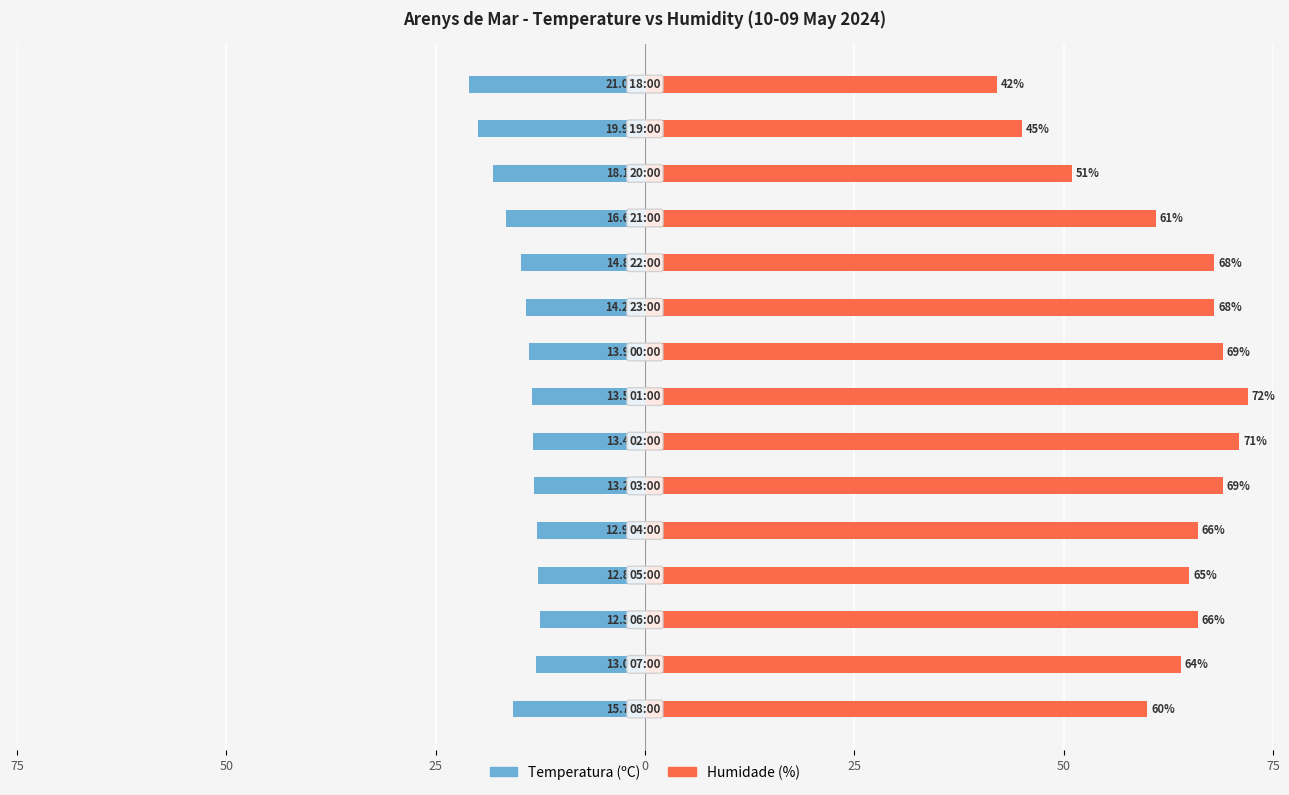

True or false: Temperatura (ºC) has a value of -18.1 at 12.

True